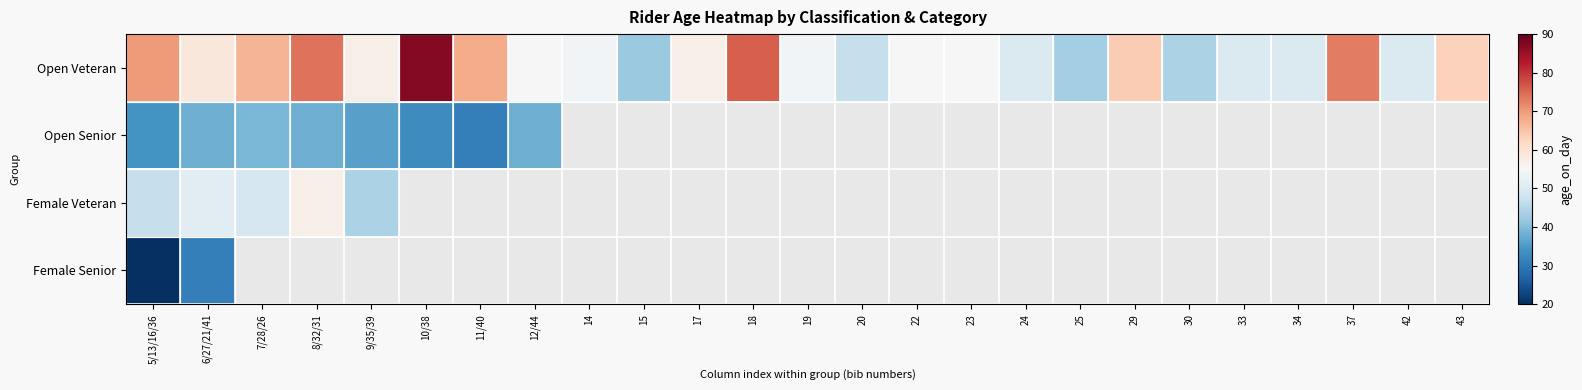

Count the number of categories in the chart.

25